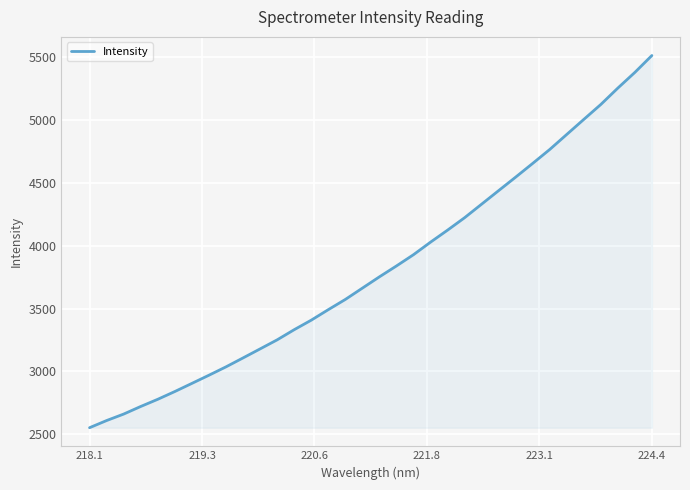

What is the greatest value displayed?

5515.7